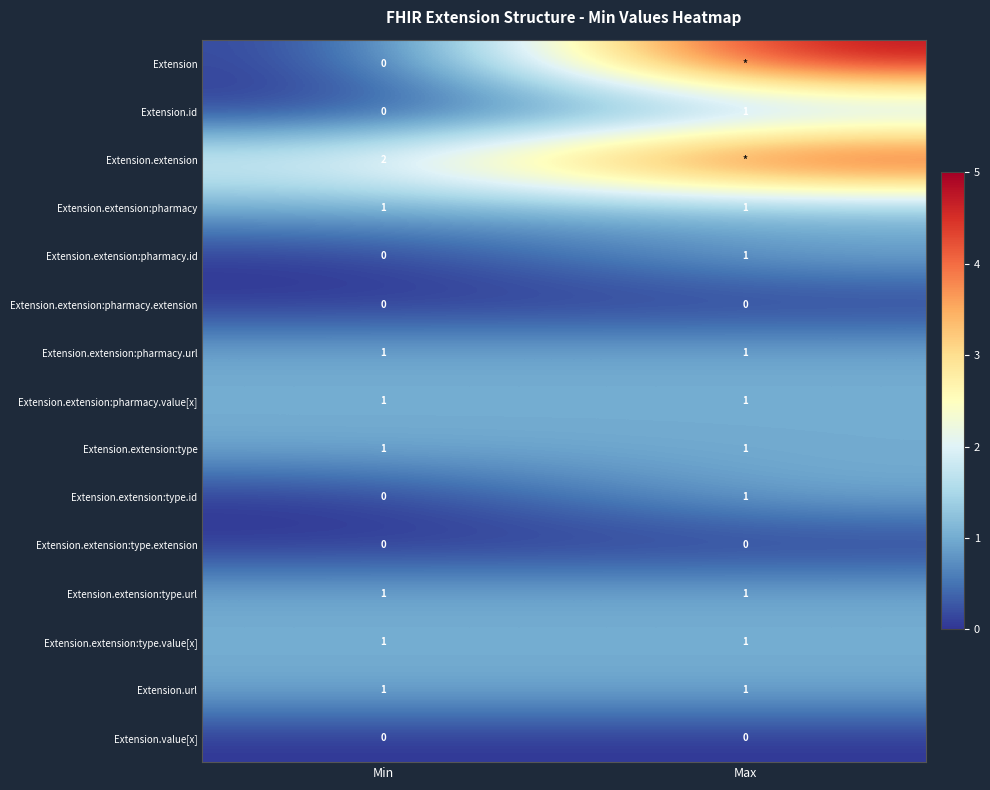

What is the total value across all series at Min?

9